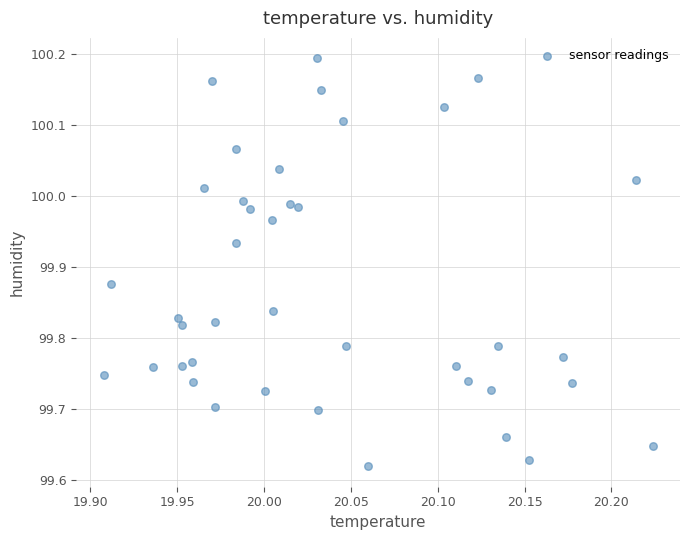

What is the range of Y values (max minus min)?

0.6